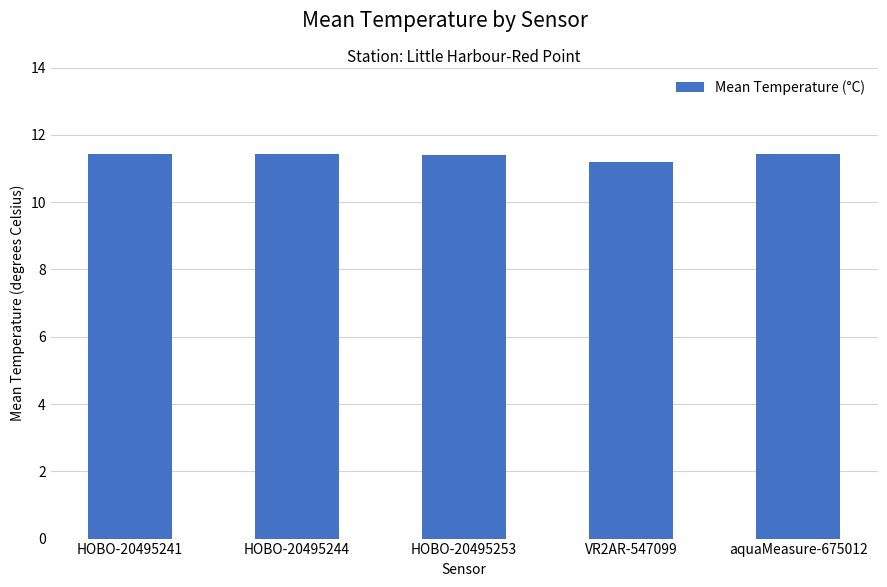

The chart shows a value of 11.2 at VR2AR-547099. True or false?

True